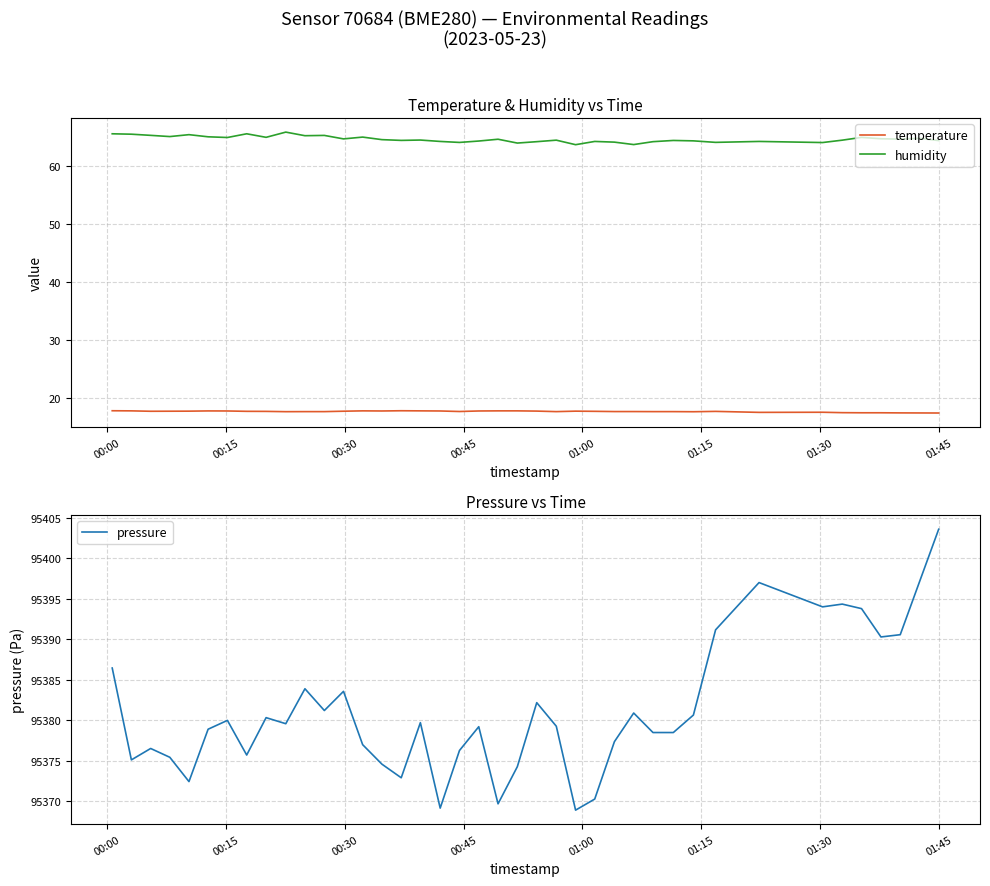

What is the sum of all humidity values?

2588.8